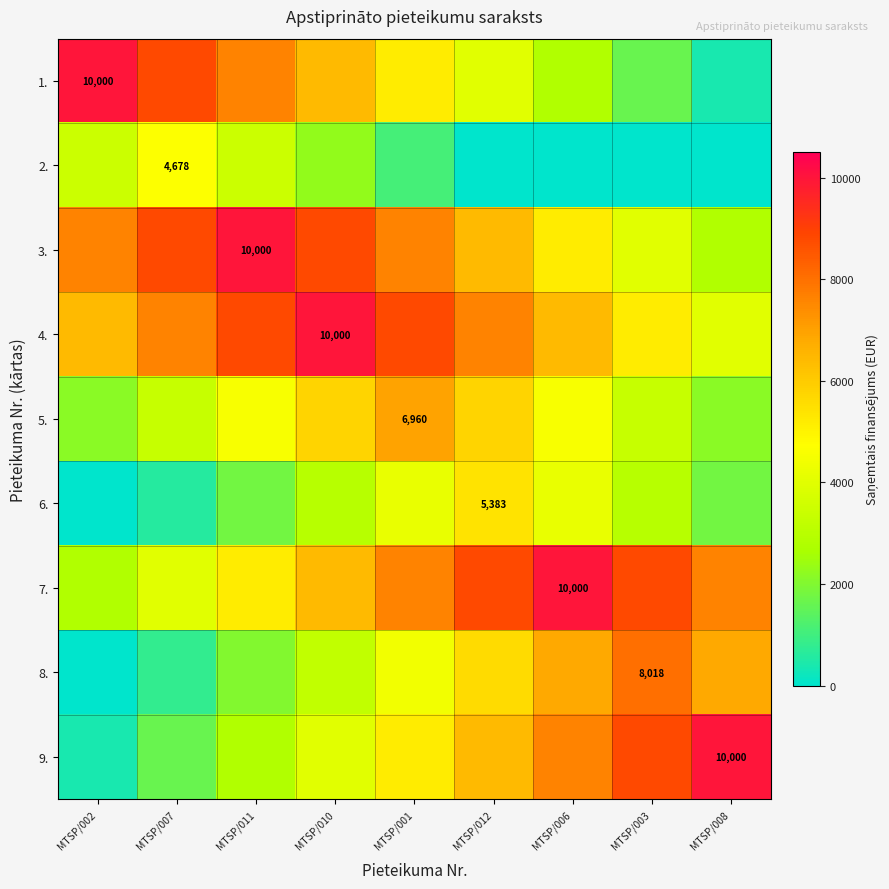

Rank the series by their maximum value, from lowest to highest.

2., 6., 5., 8., 1., 3., 4., 7., 9.